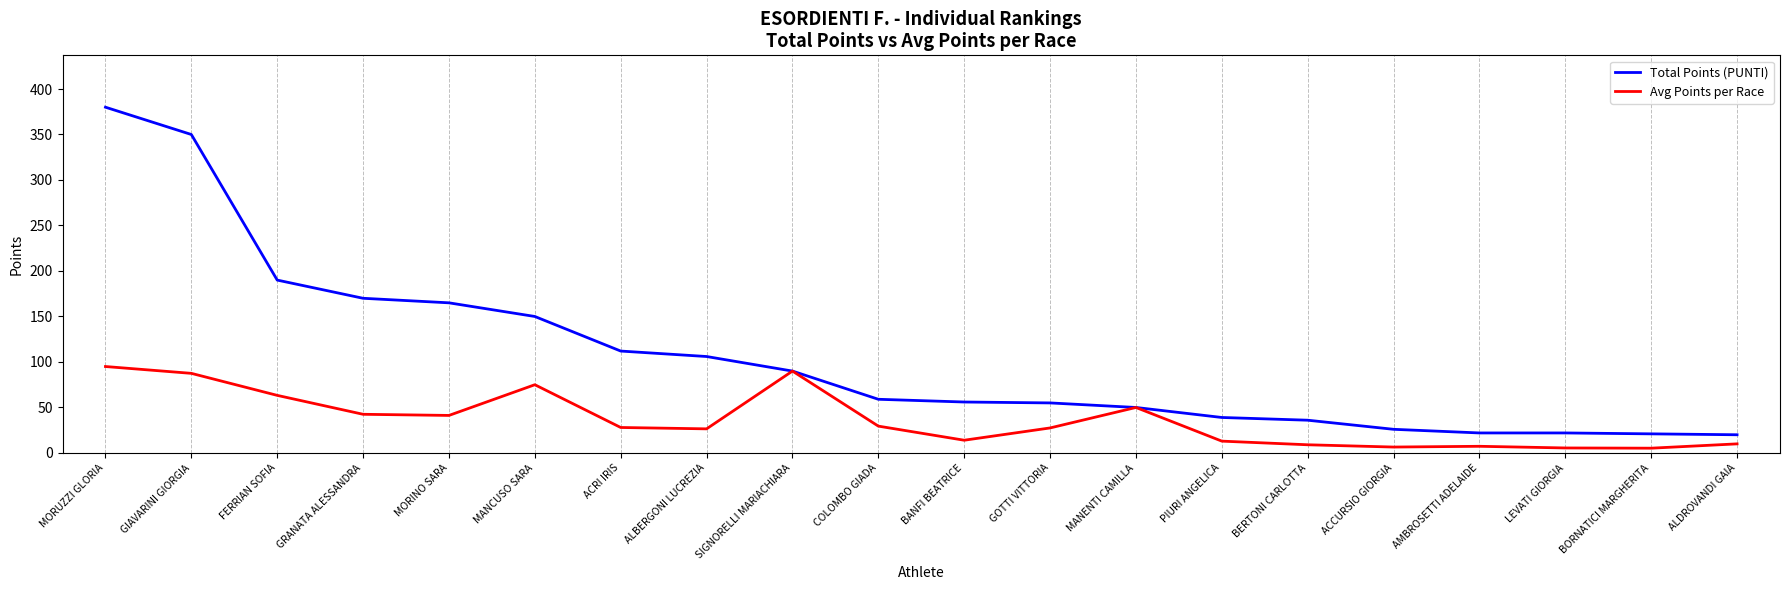

What position from the right is COLOMBO GIADA?

11